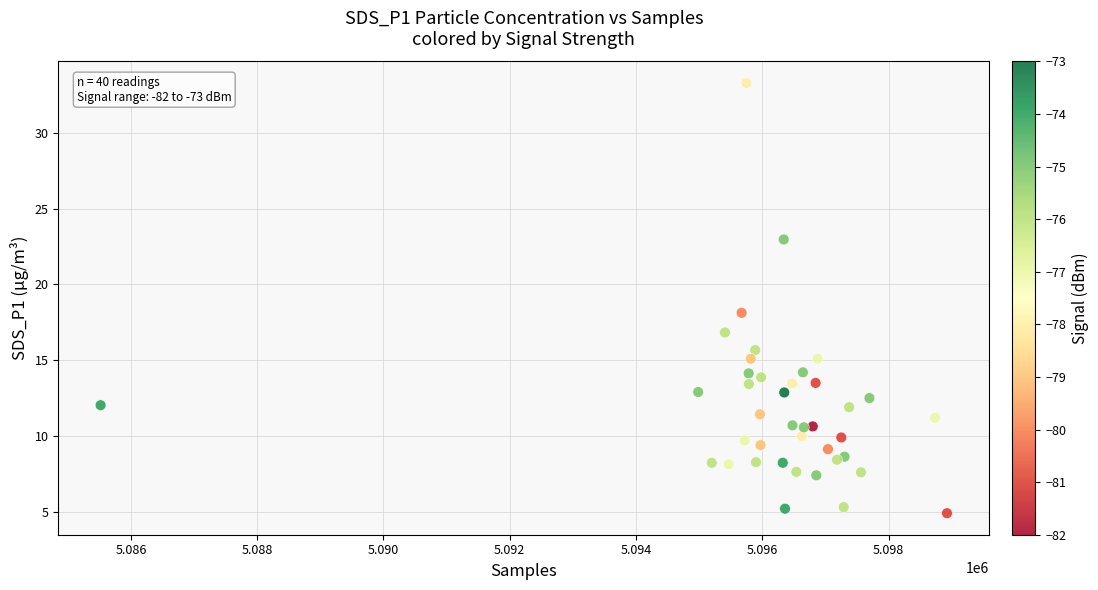

What Y value in the scatter plot is closest to 19?

18.1